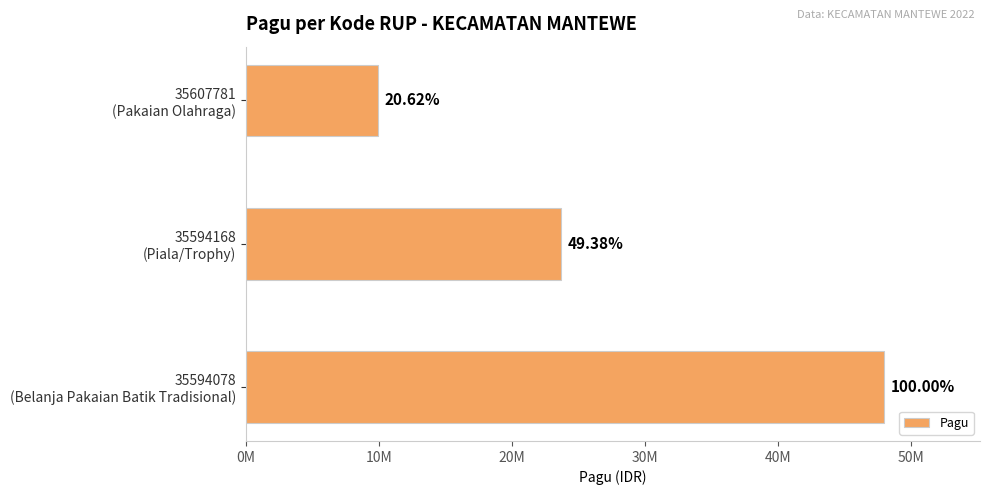

Does the chart contain any negative values?

No